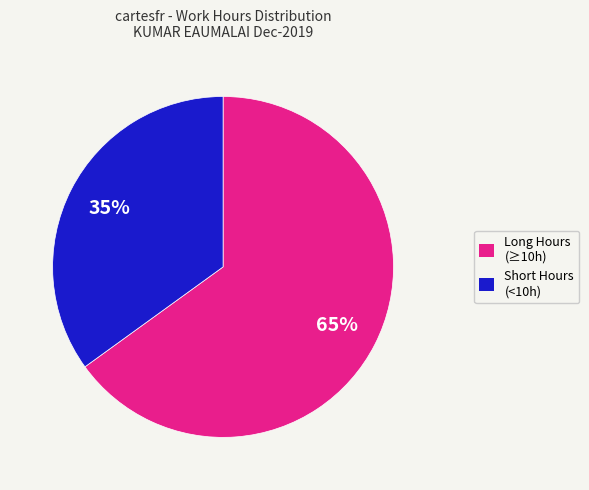

To the nearest percent, what is the average slice percentage?

50%